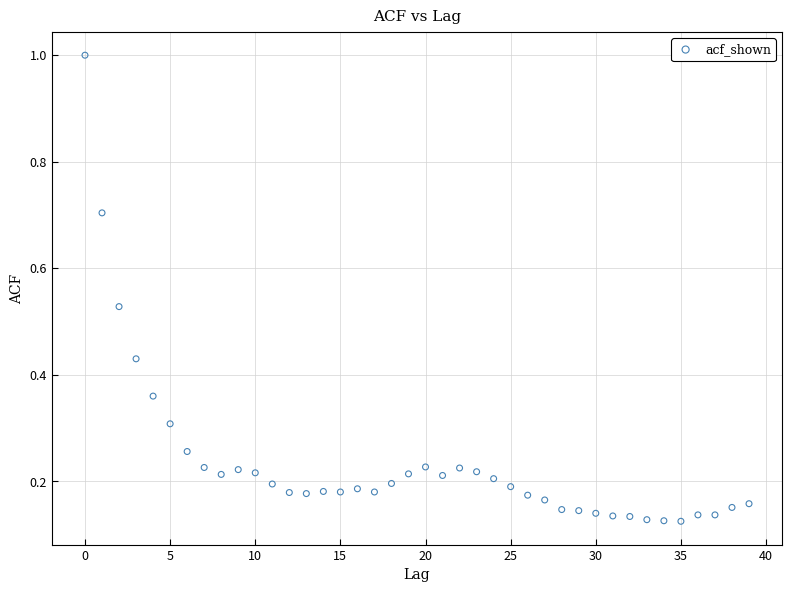

What is the range of Y values (max minus min)?

0.9